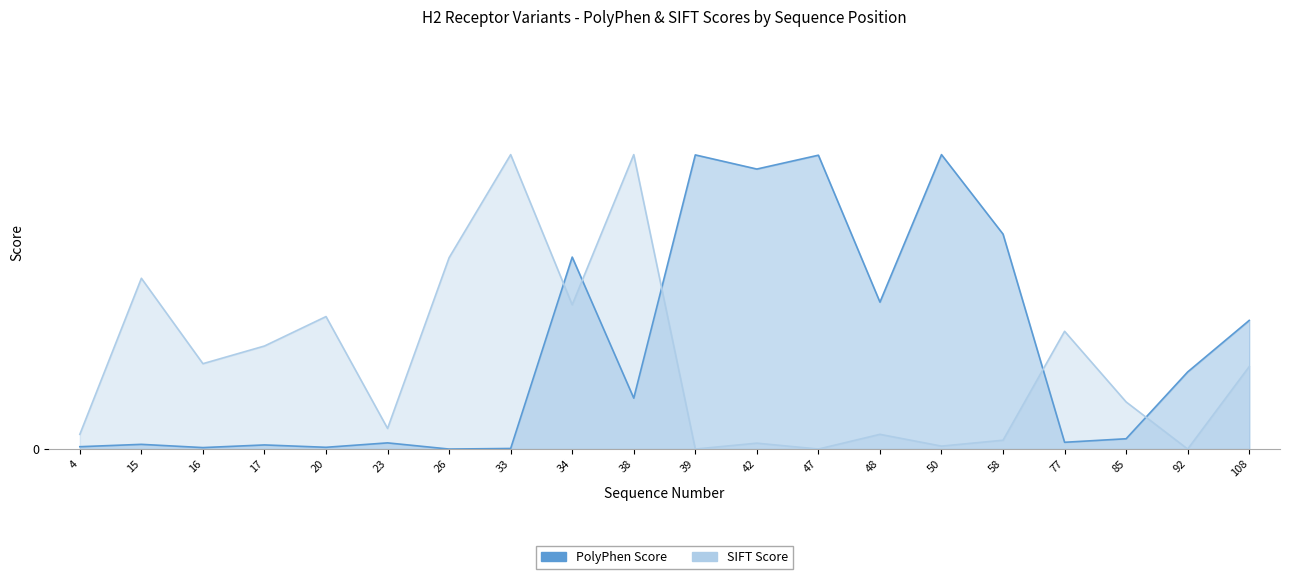

At which category is the sum across all series the highest?

38